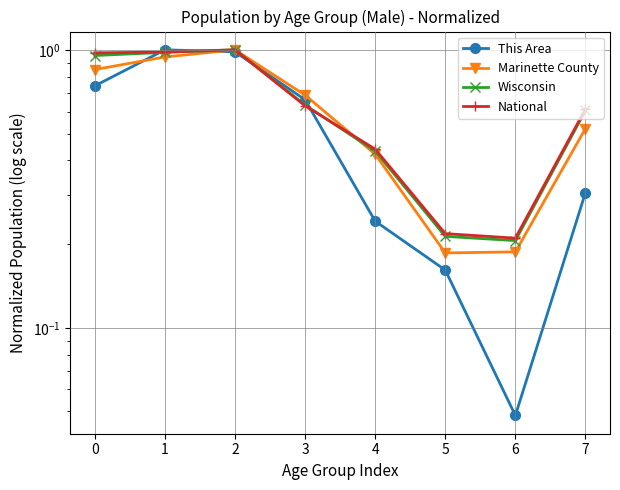

Is this an area chart (filled region under the line)?

No